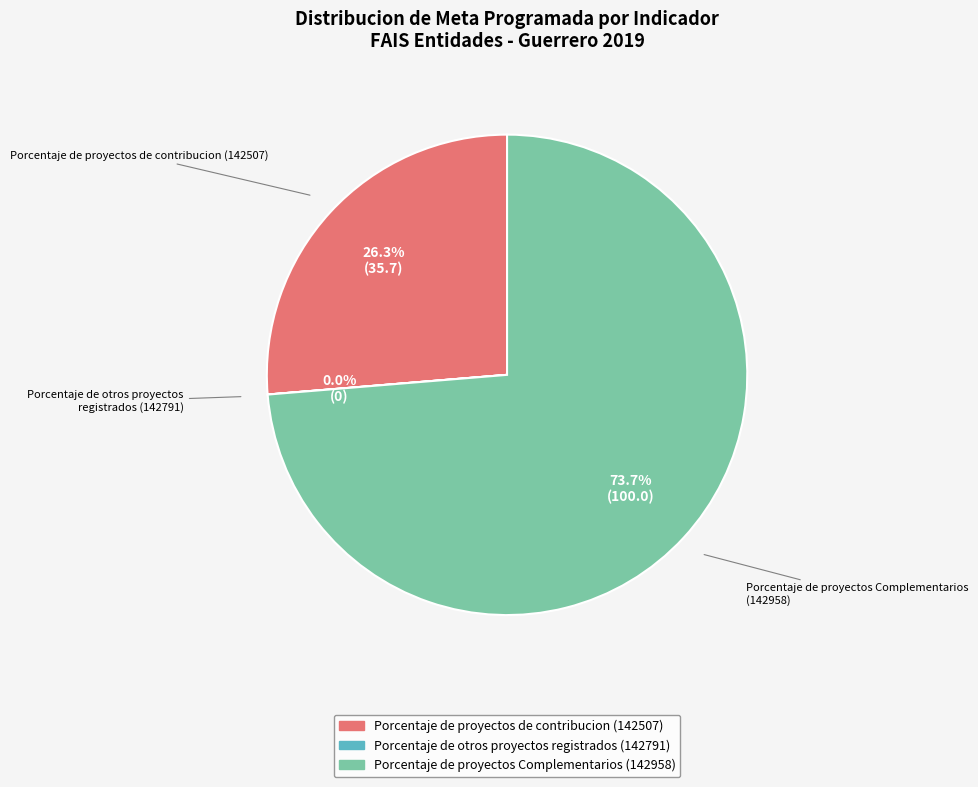

Does any single category account for the majority?

Yes